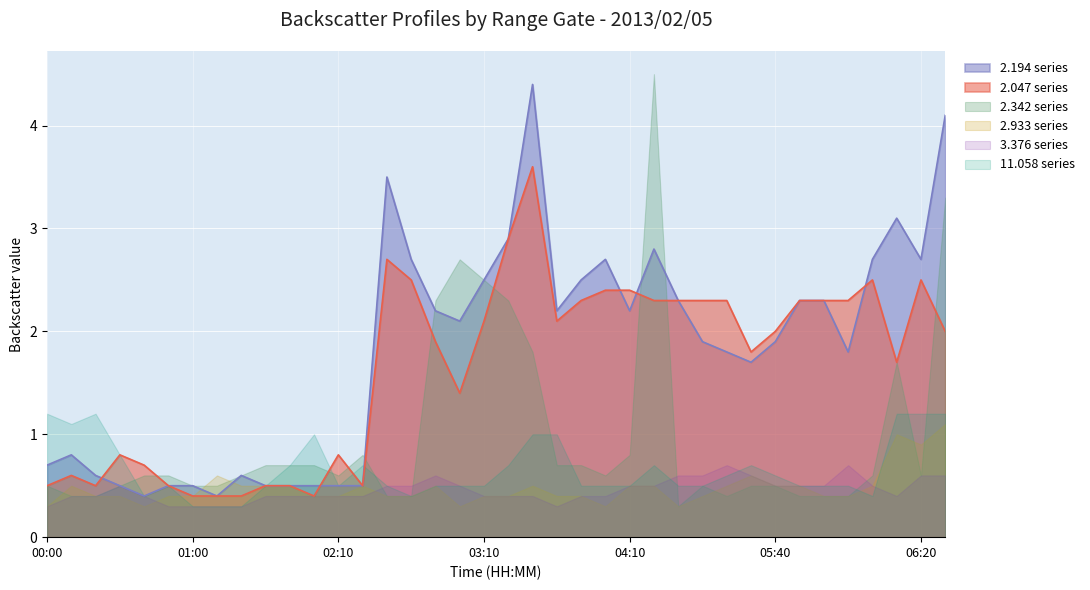

Reading left to right, what are all the values shown in this chart?

2.047: 0.5	0.6	0.5	0.8	0.7	0.5	0.4	0.4	0.4	0.5	0.5	0.4	0.8	0.5	2.7	2.5	1.9	1.4	2.1	2.9	3.6	2.1	2.3	2.4	2.4	2.3	2.3	2.3	2.3	1.8	2.0	2.3	2.3	2.3	2.5	1.7	2.5	2.0
2.194: 0.7	0.8	0.6	0.5	0.4	0.5	0.5	0.4	0.6	0.5	0.5	0.5	0.5	0.5	3.5	2.7	2.2	2.1	2.5	2.9	4.4	2.2	2.5	2.7	2.2	2.8	2.3	1.9	1.8	1.7	1.9	2.3	2.3	1.8	2.7	3.1	2.7	4.1
2.342: 0.5	0.4	0.4	0.5	0.6	0.6	0.5	0.5	0.6	0.7	0.7	0.7	0.6	0.8	0.4	0.4	2.3	2.7	2.5	2.3	1.8	0.7	0.7	0.6	0.8	4.5	0.3	0.5	0.4	0.5	0.5	0.4	0.4	0.4	0.6	1.7	0.6	3.3
2.933: 0.3	0.5	0.4	0.4	0.3	0.4	0.4	0.6	0.5	0.5	0.5	0.4	0.4	0.5	0.4	0.4	0.5	0.3	0.4	0.4	0.5	0.4	0.4	0.3	0.5	0.5	0.3	0.4	0.5	0.6	0.5	0.5	0.4	0.4	0.5	1.0	0.9	1.1
3.376: 0.3	0.4	0.4	0.5	0.4	0.3	0.3	0.3	0.3	0.4	0.4	0.4	0.4	0.4	0.5	0.5	0.6	0.5	0.4	0.4	0.4	0.3	0.4	0.4	0.5	0.5	0.6	0.6	0.7	0.6	0.5	0.5	0.5	0.7	0.5	0.4	0.6	0.6
11.058: 1.2	1.1	1.2	0.8	0.4	0.5	0.3	0.3	0.3	0.5	0.7	1.0	0.5	0.7	0.5	0.4	0.5	0.5	0.5	0.7	1.0	1.0	0.5	0.5	0.5	0.7	0.5	0.5	0.6	0.7	0.6	0.5	0.5	0.5	0.4	1.2	1.2	1.2